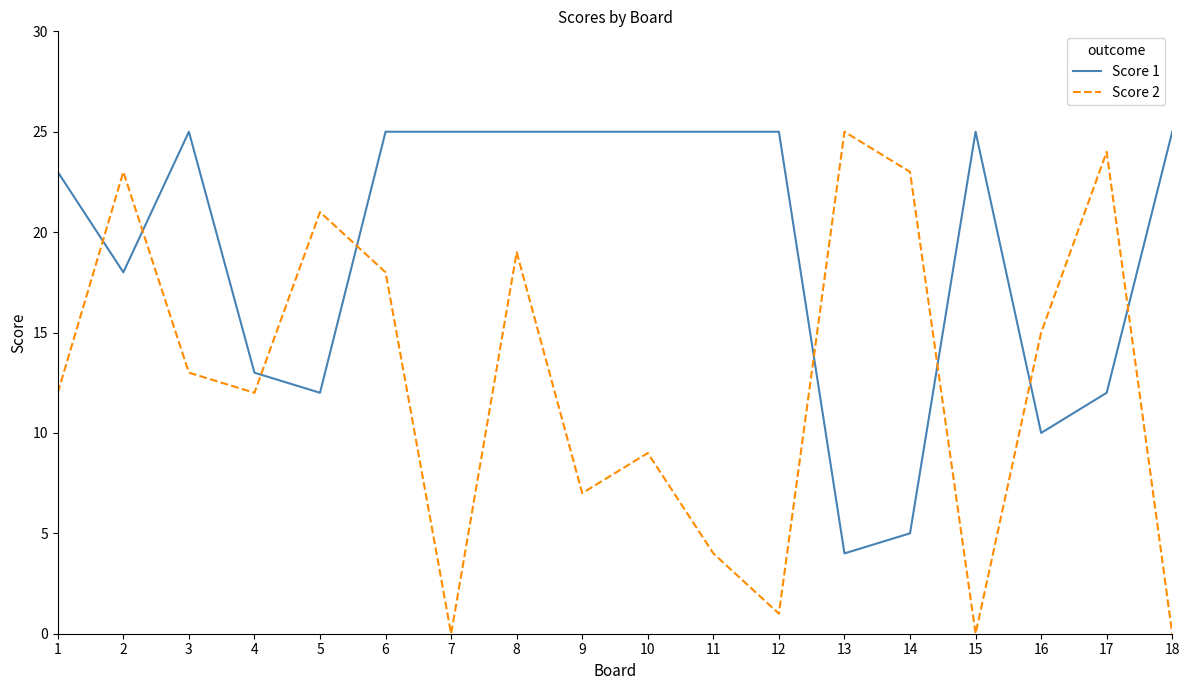

How many lines are shown in the chart?

2